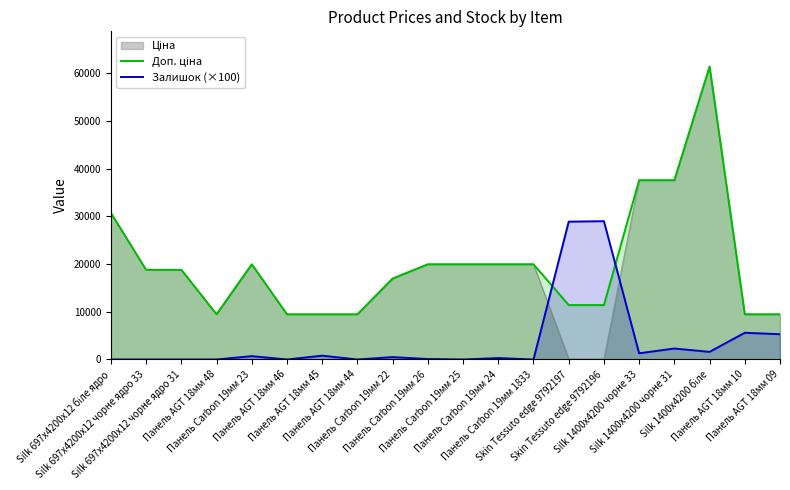

How many data points in Доп. ціна are less than 18796?

9